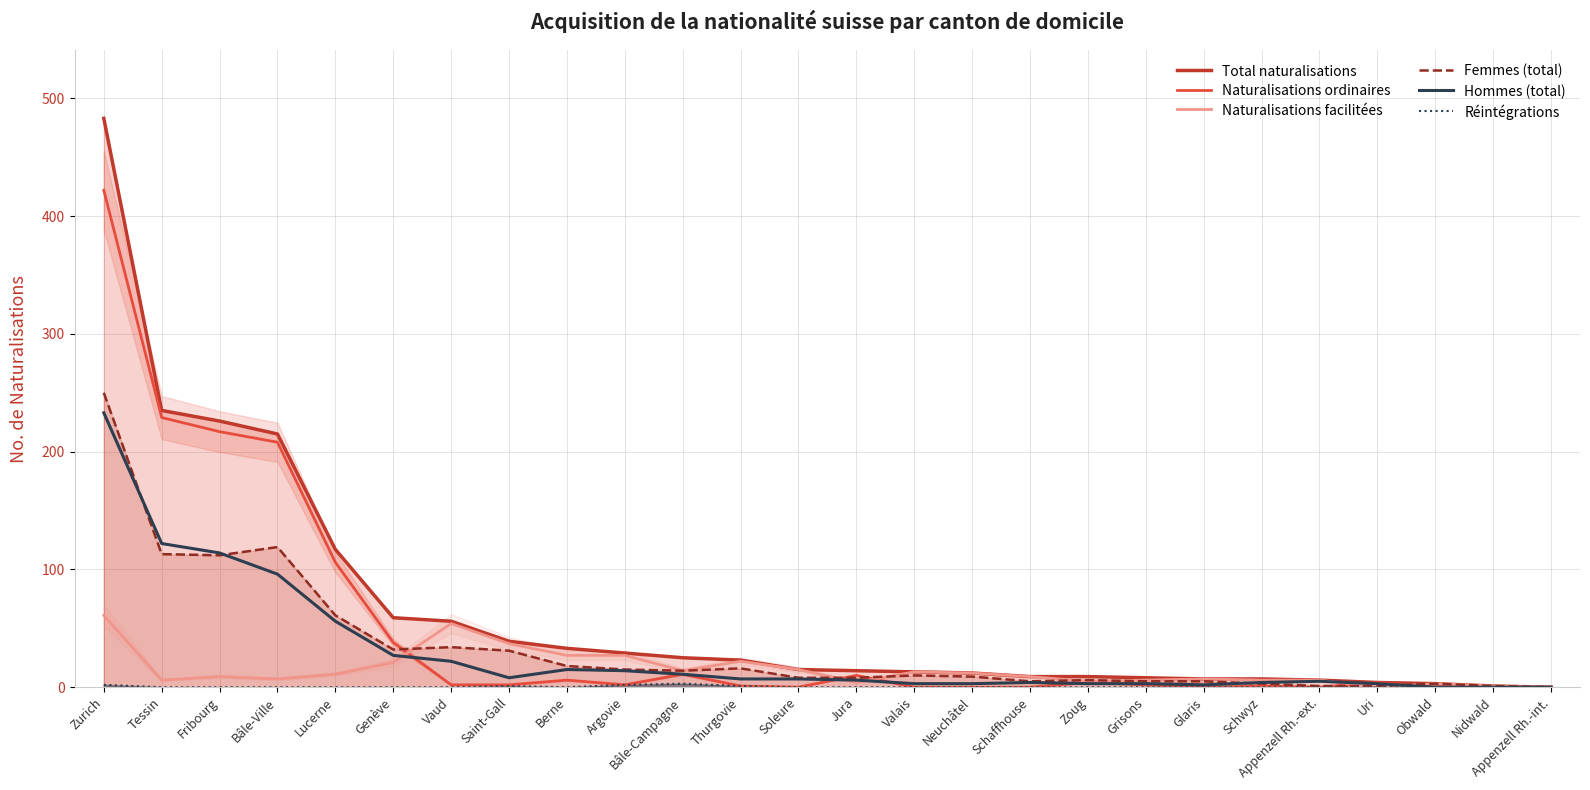

What is the value of the Total naturalisations point at the 25th from the left?

1